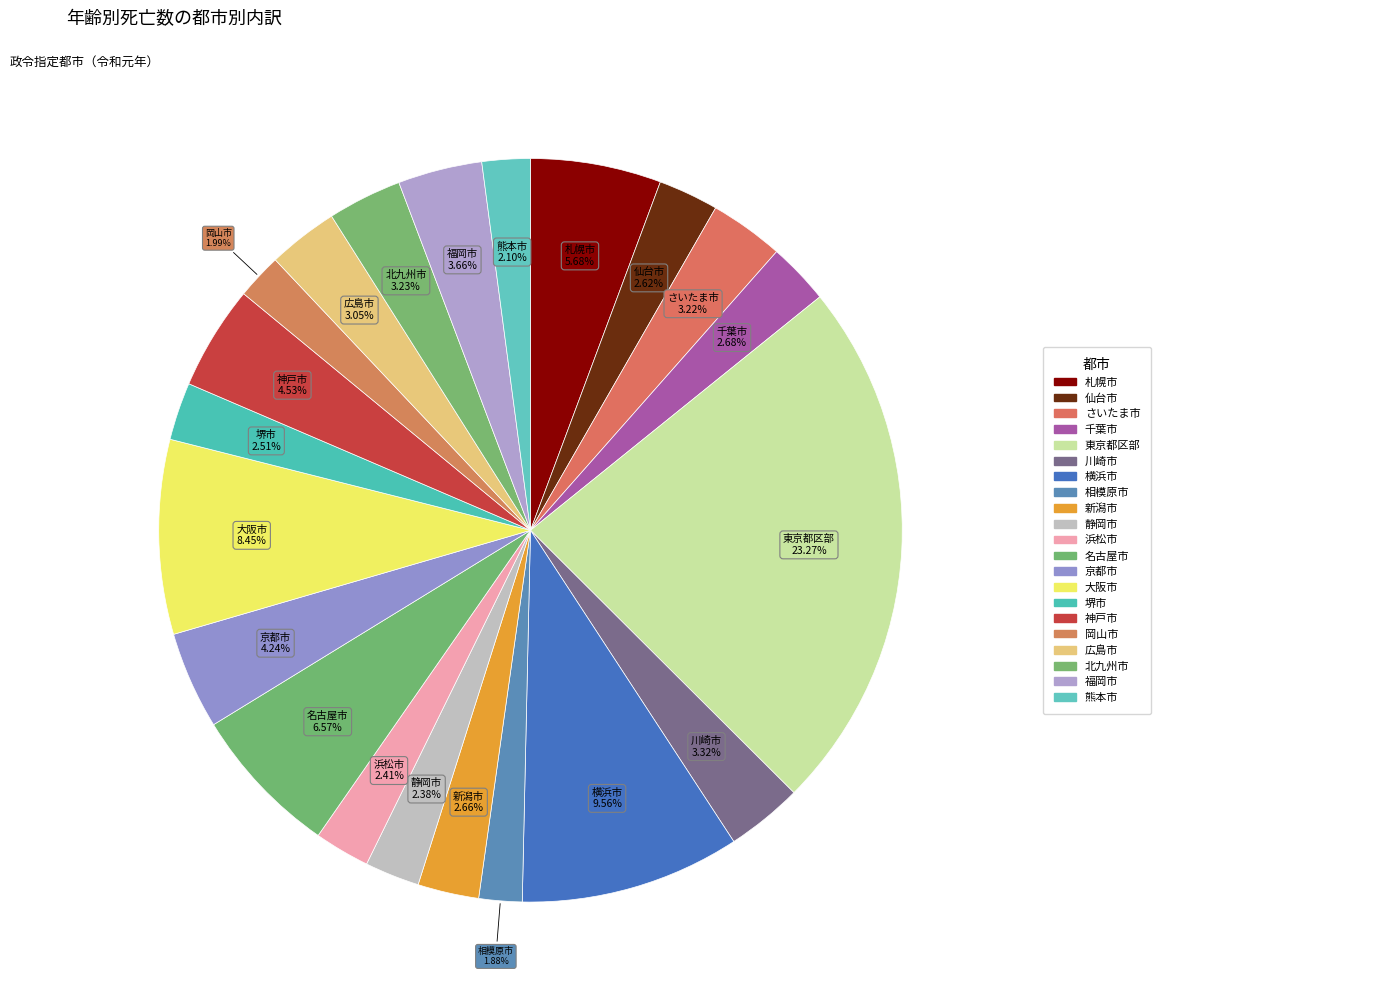

Is there a majority slice in this chart?

No